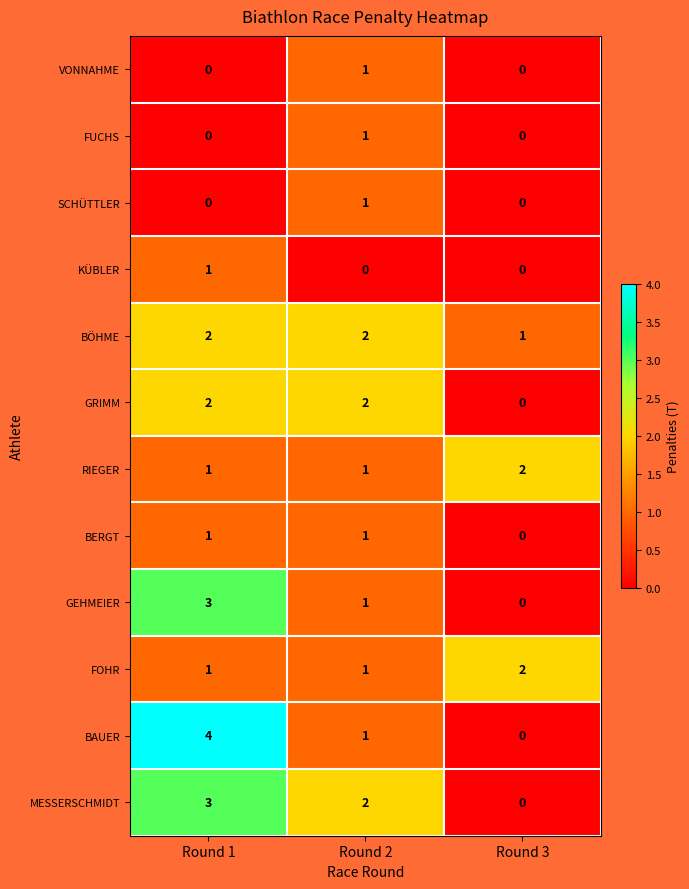

What is the sum of the GEHMEIER values at Round 2 and Round 1?

4